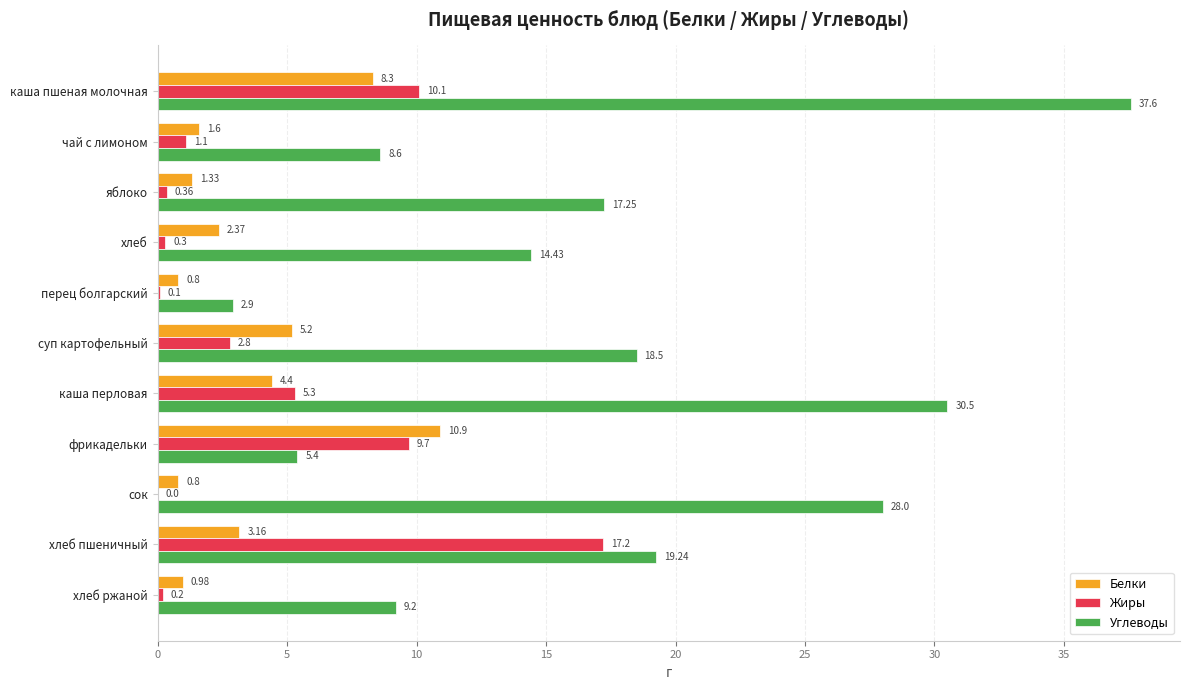

Which label corresponds to the largest value in the chart?

каша пшеная молочная